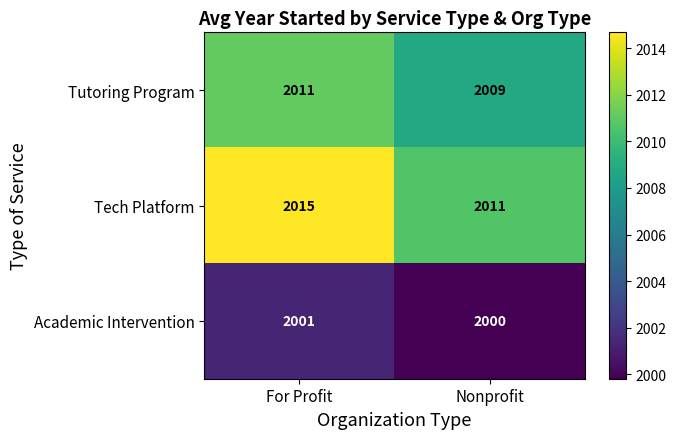

Rank the series at Nonprofit from lowest to highest value.

Academic Intervention, Tutoring Program, Tech Platform